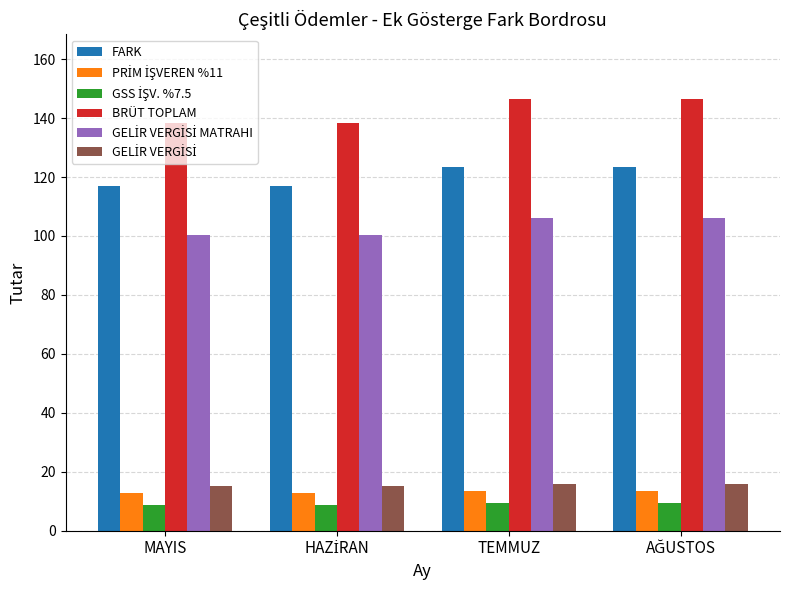

What is the maximum value for FARK?

123.6